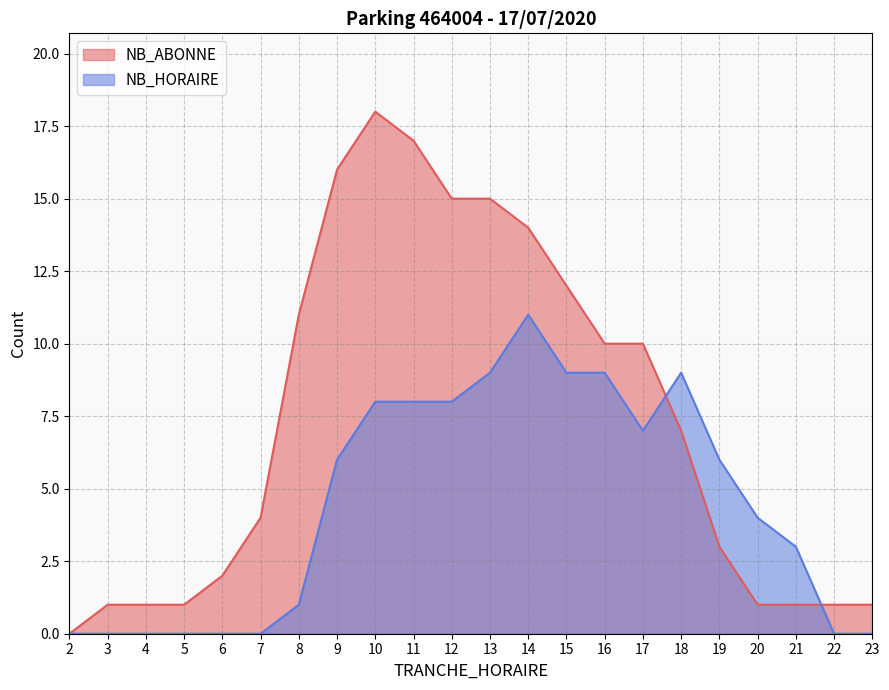

What is the value of the NB_ABONNE point at the 4th from the left?

1